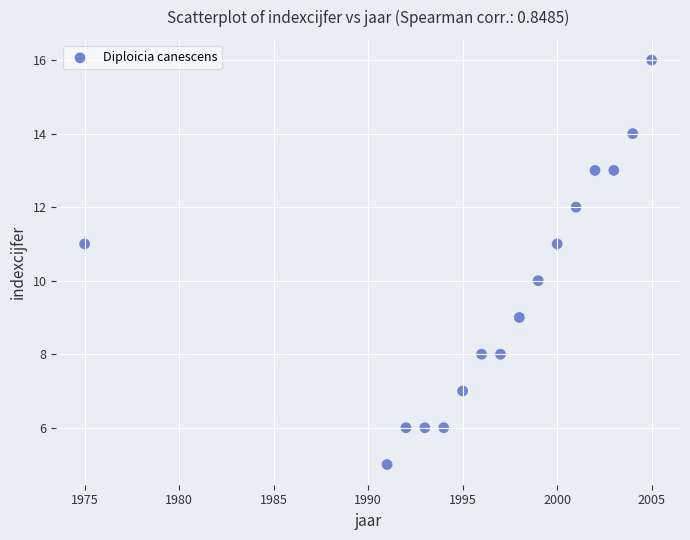

What is the range of Y values (max minus min)?

11